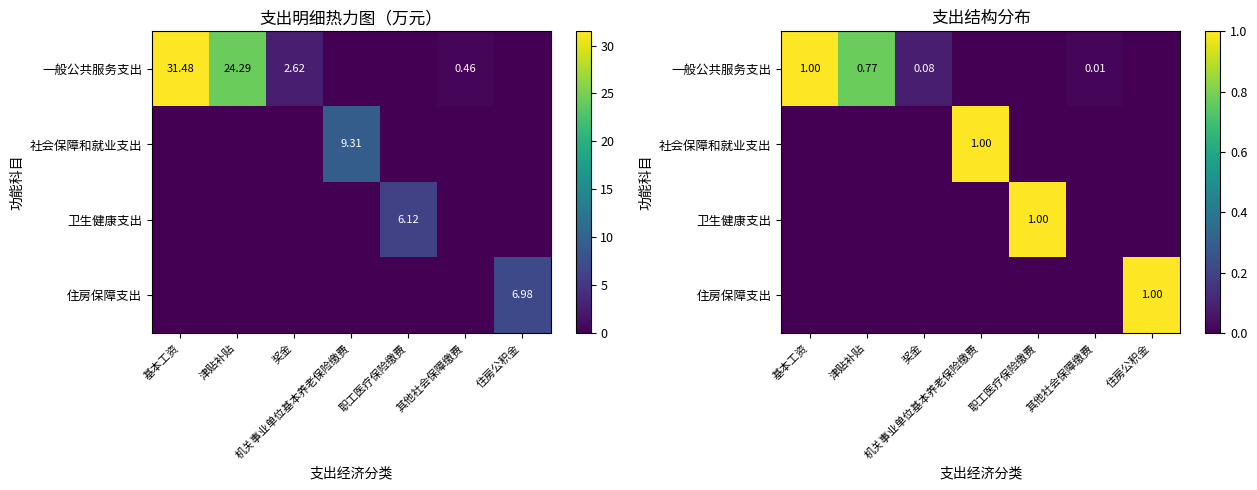

What is the difference between the 住房保障支出 values at 职工医疗保险缴费 and 住房公积金?

1.0